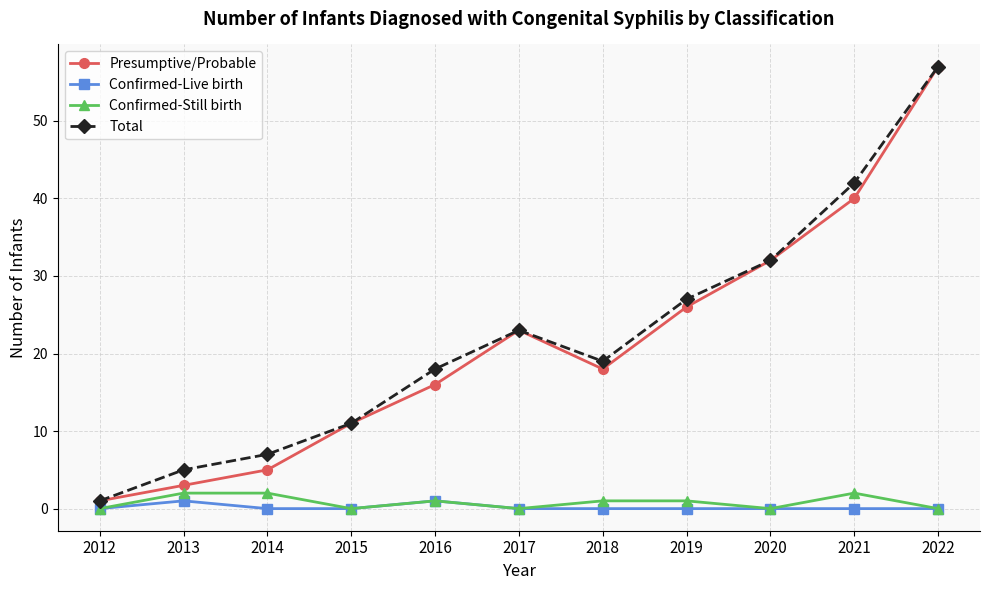

Which category has the highest value across all series?

2022